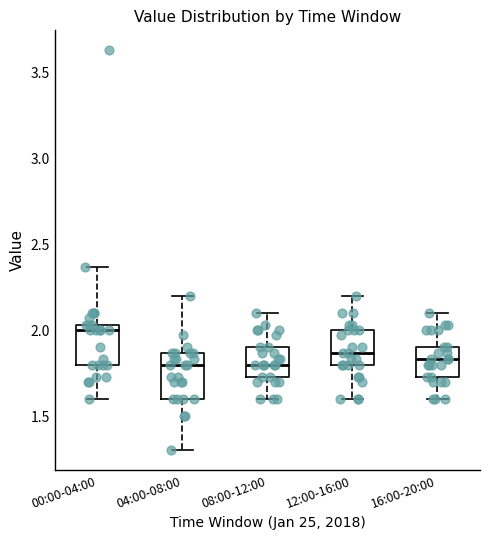

Reading left to right, transcribe this box plot: for each box, give where its median line is, the range the box spans, and where its two whiskers end, as read against the y-axis. The values are not printed on the chart, so give them approximately, as read against the axis.

00:00-04:00: median 2.00, box 1.80 to 2.05, whiskers 1.60 to 2.35
04:00-08:00: median 1.80, box 1.60 to 1.85, whiskers 1.30 to 2.20
08:00-12:00: median 1.80, box 1.75 to 1.90, whiskers 1.60 to 2.10
12:00-16:00: median 1.85, box 1.80 to 2.00, whiskers 1.60 to 2.20
16:00-20:00: median 1.85, box 1.75 to 1.90, whiskers 1.60 to 2.10